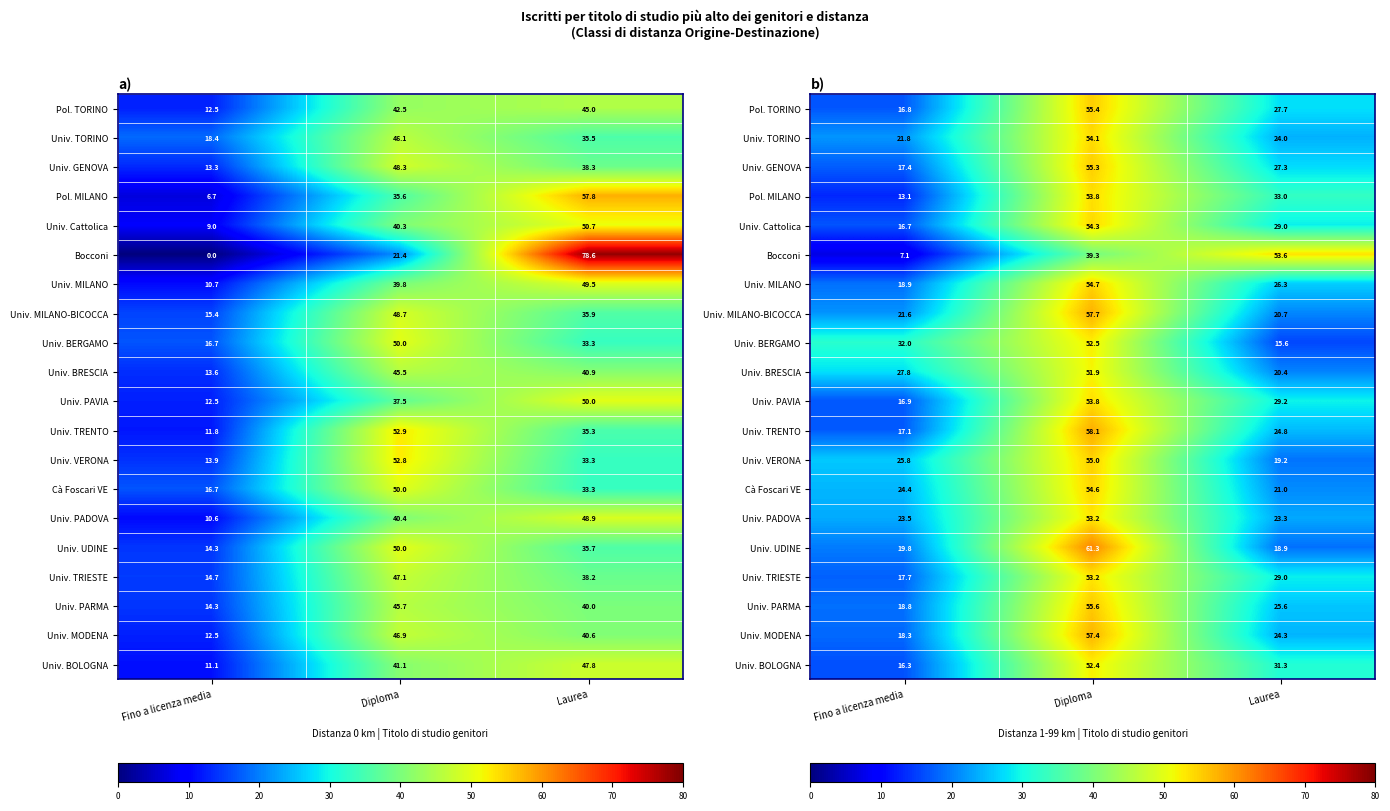

True or false: Univ. UDINE has a value of 27.9 at Fino a licenza media.

False